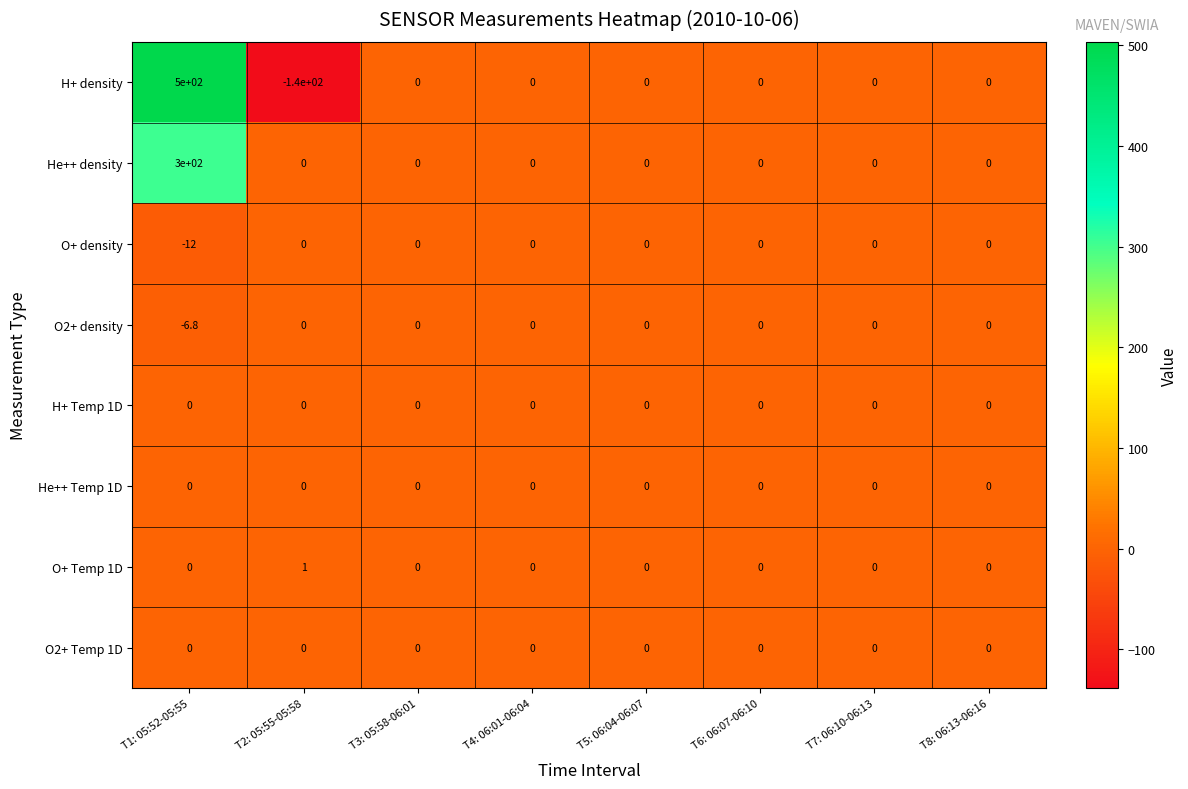

Is it true that H+ Temp 1D equals 0.0 at T4: 06:01-06:04?

True